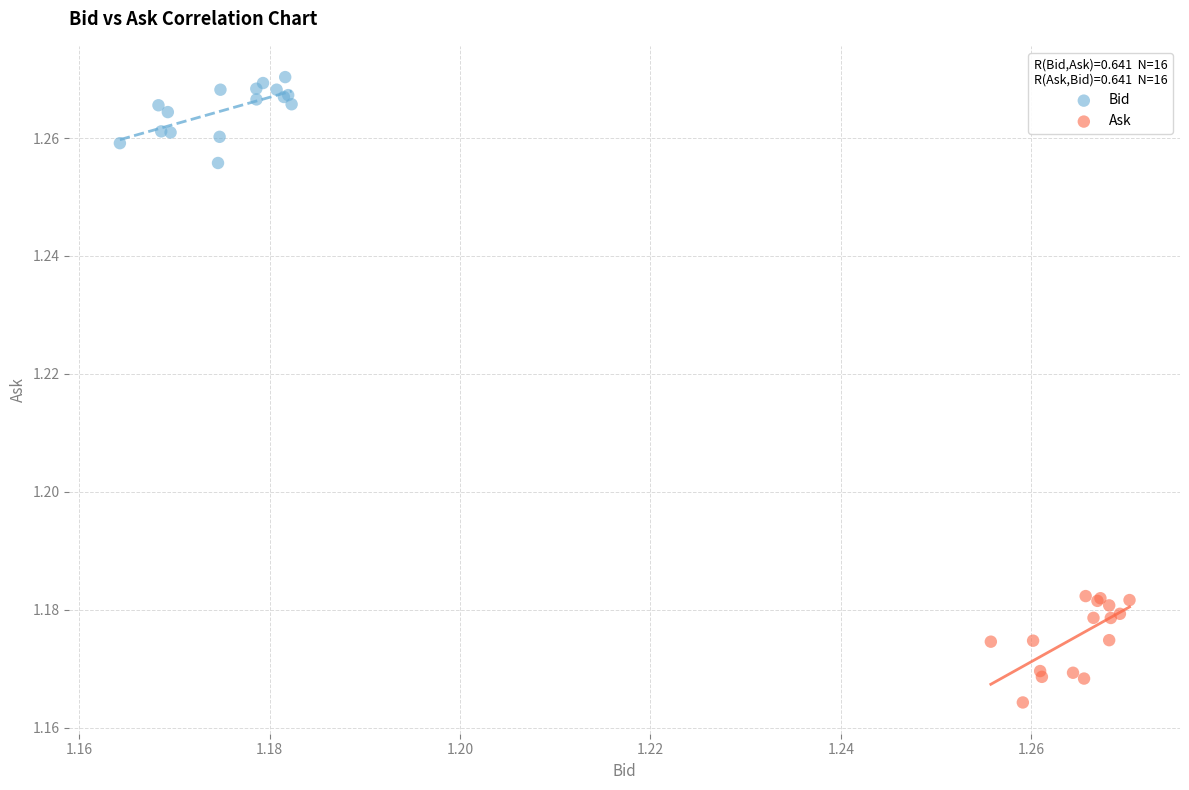

Which series contains the lowest Y value?

Ask